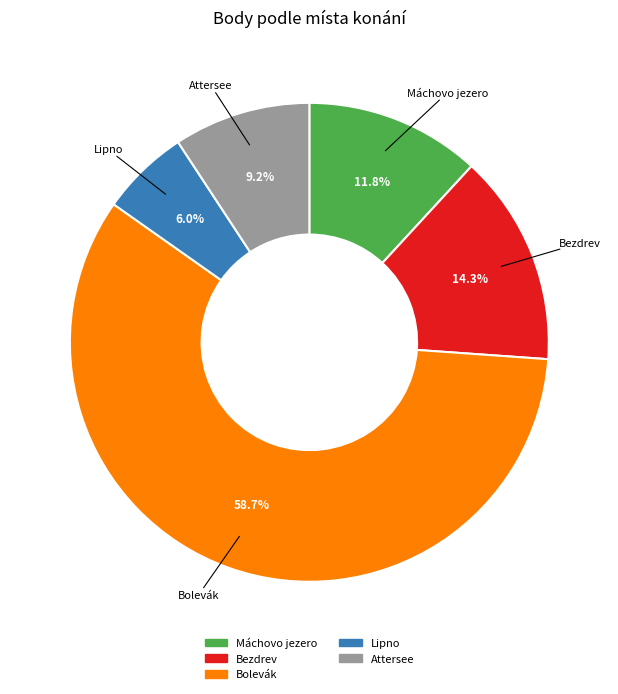

Is there a majority slice in this chart?

Yes